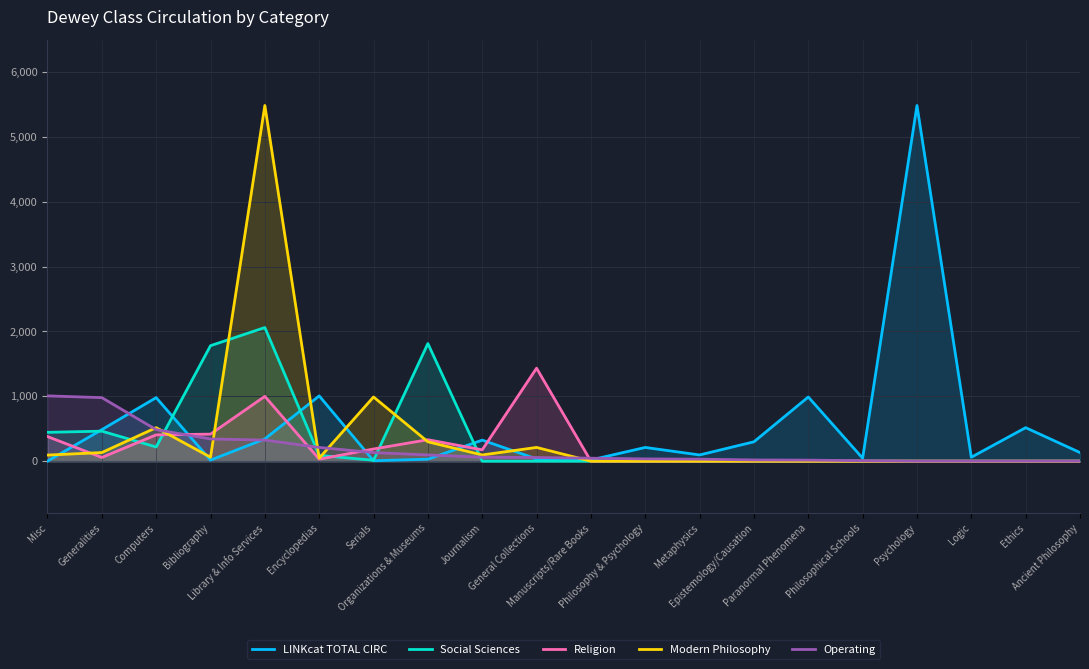

What is the approximate value of LINKcat TOTAL CIRC at Encyclopedias?

1007